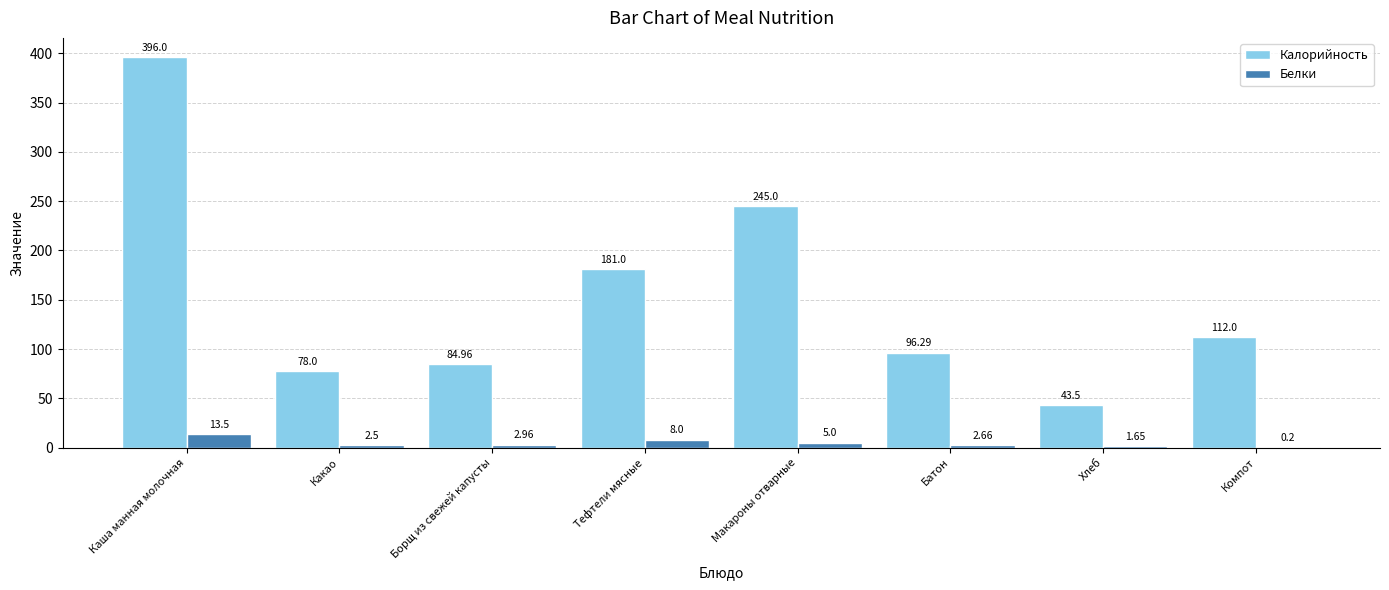

What is the sum of the Калорийность values at Каша манная молочная and Компот?

508.0